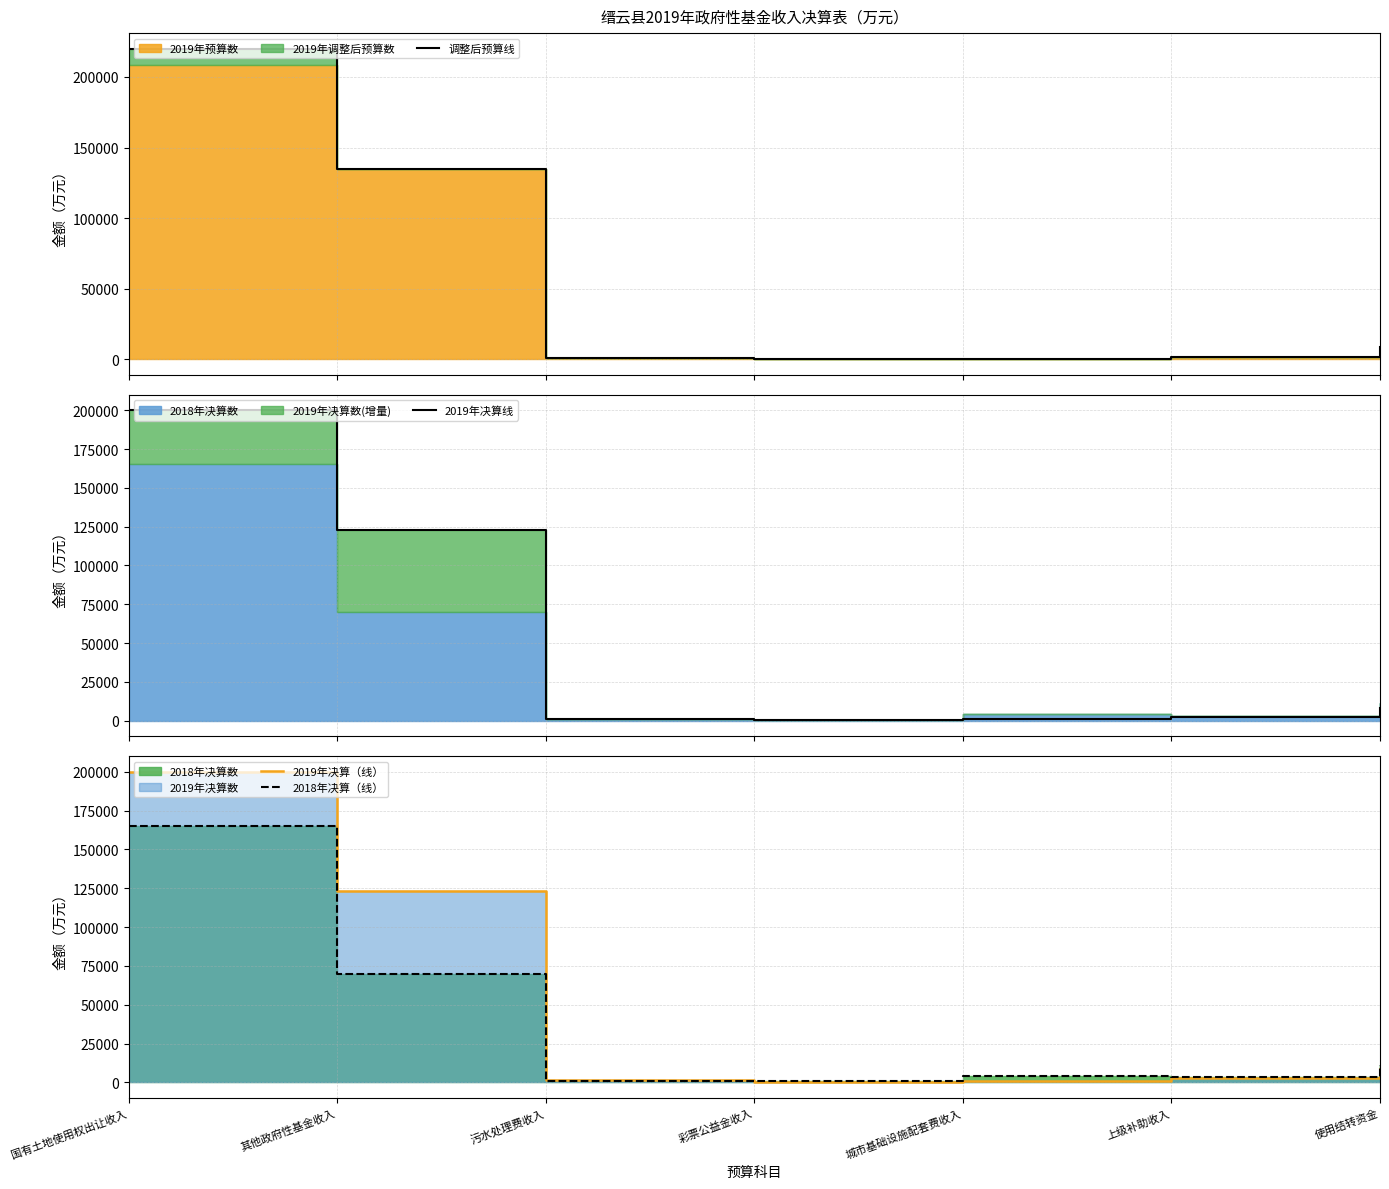

True or false: 2019年决算线 has a value of 4138 at 使用结转资金.

False